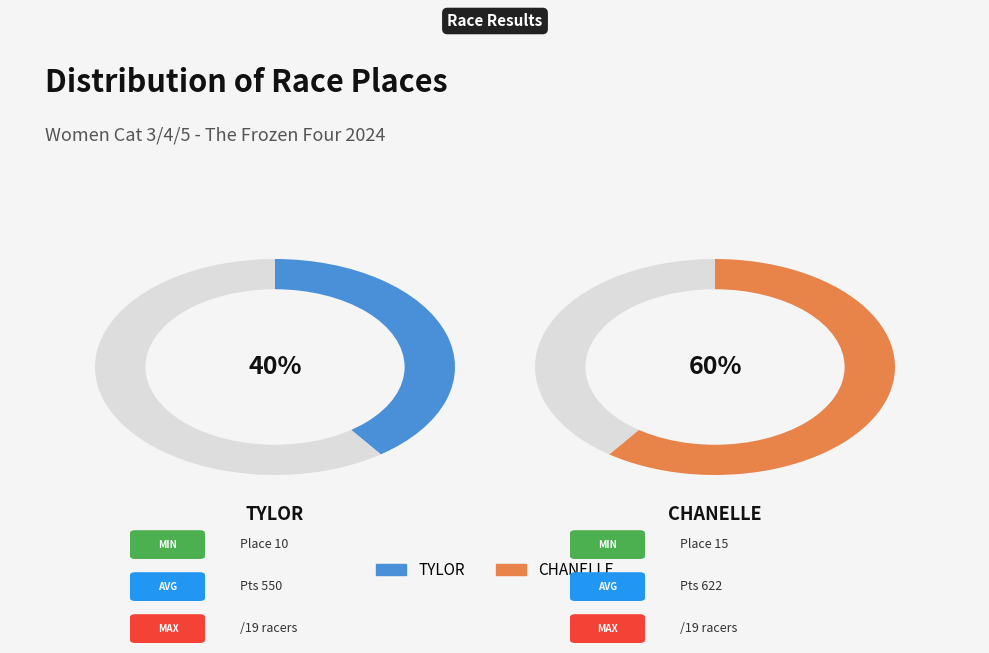

What is the ratio of the value at Tylor to the value at Chanelle?

0.7